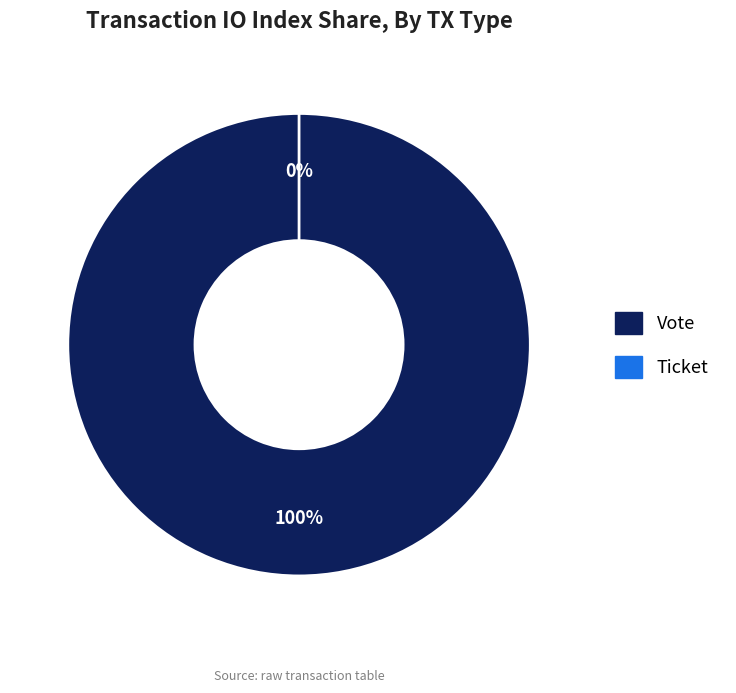

What is the largest slice in the pie chart?

Vote